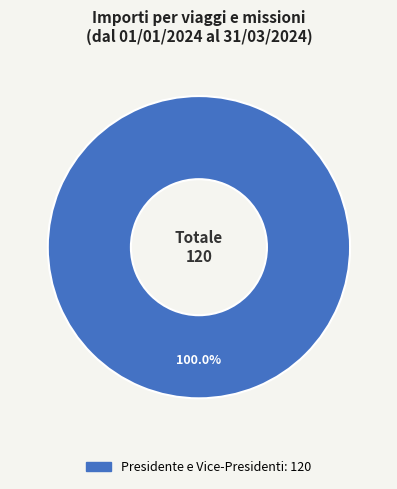

Does any single category account for the majority?

Yes